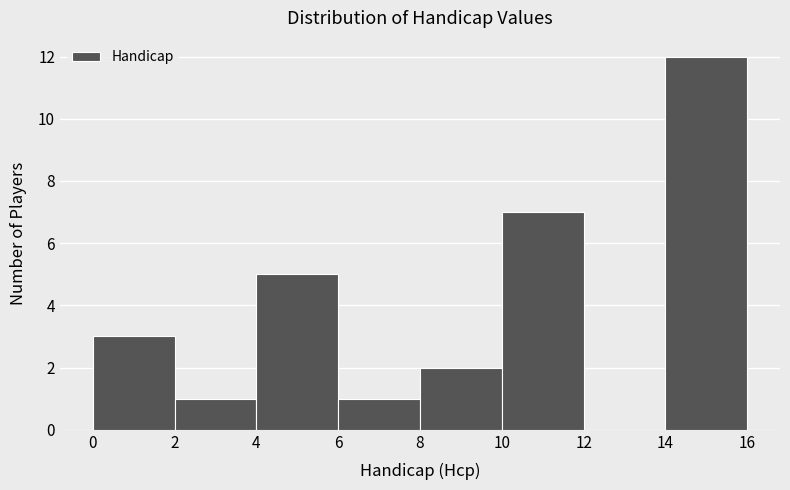

Reading left to right, list every bar in this chart as the range it spans on the x-axis followed by its height. The values are not printed on the chart, so give them approximately, as read against the axis.

0 to 2: 3
2 to 4: 1
4 to 6: 5
6 to 8: 1
8 to 10: 2
10 to 12: 7
12 to 14: 0
14 to 16: 12